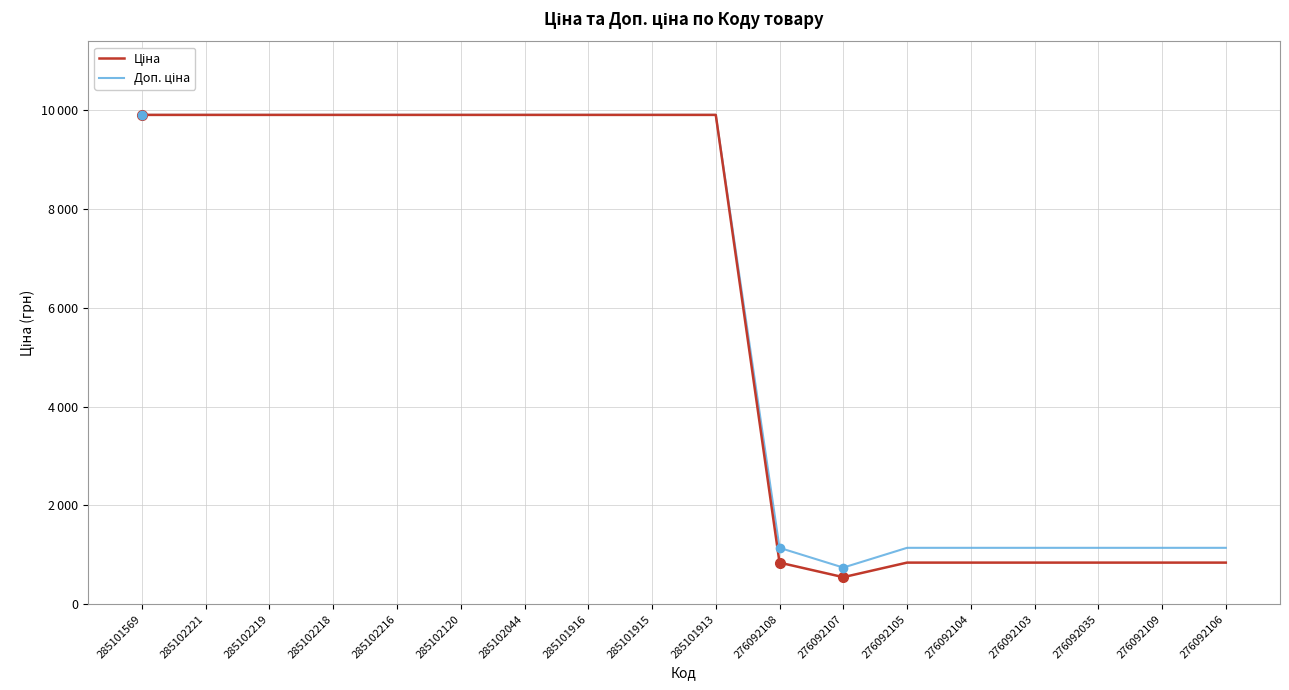

List the series in order of their overall mean, lowest first.

Ціна, Доп. ціна